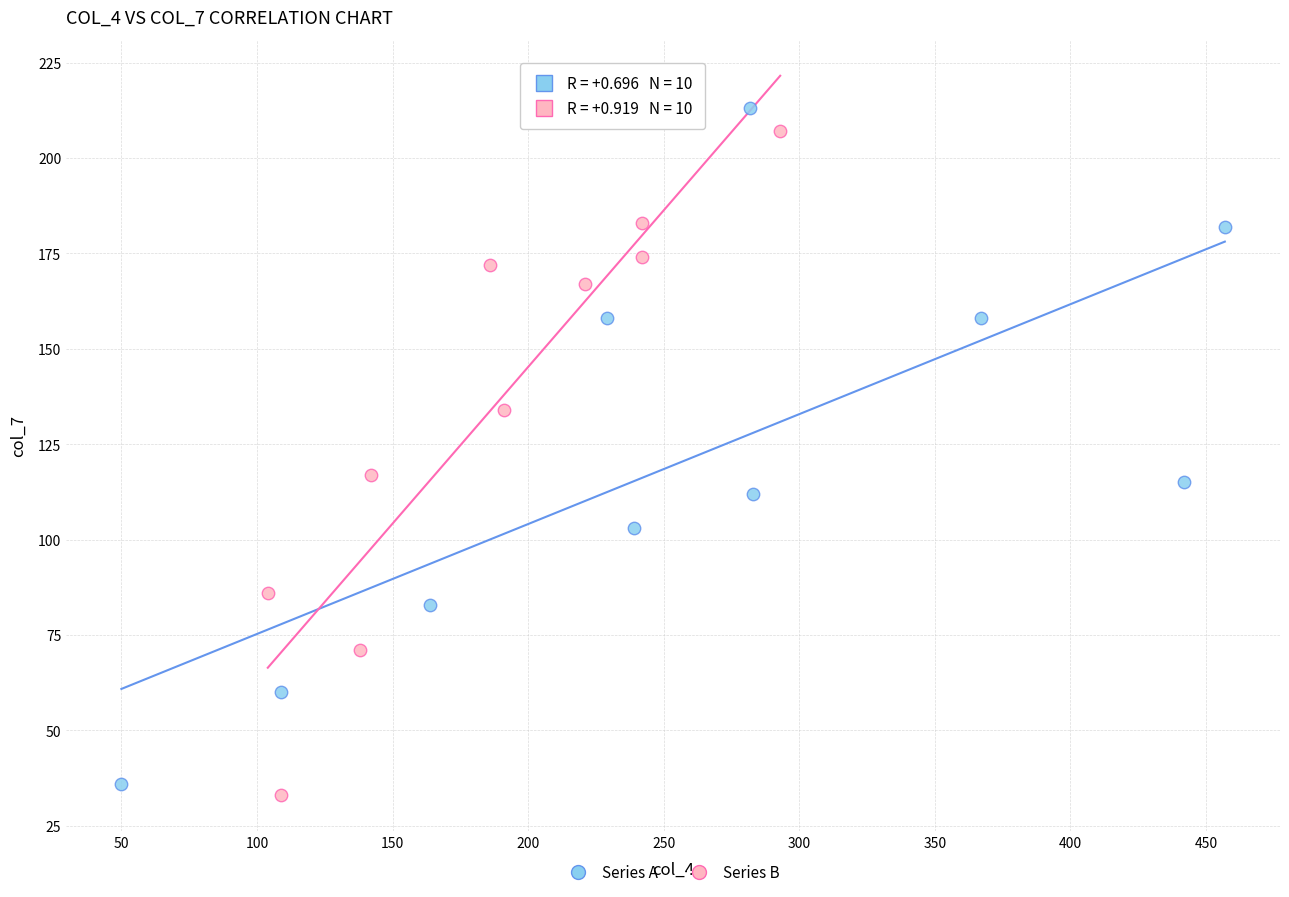

What are all the series names shown in the legend?

Series A, Series B